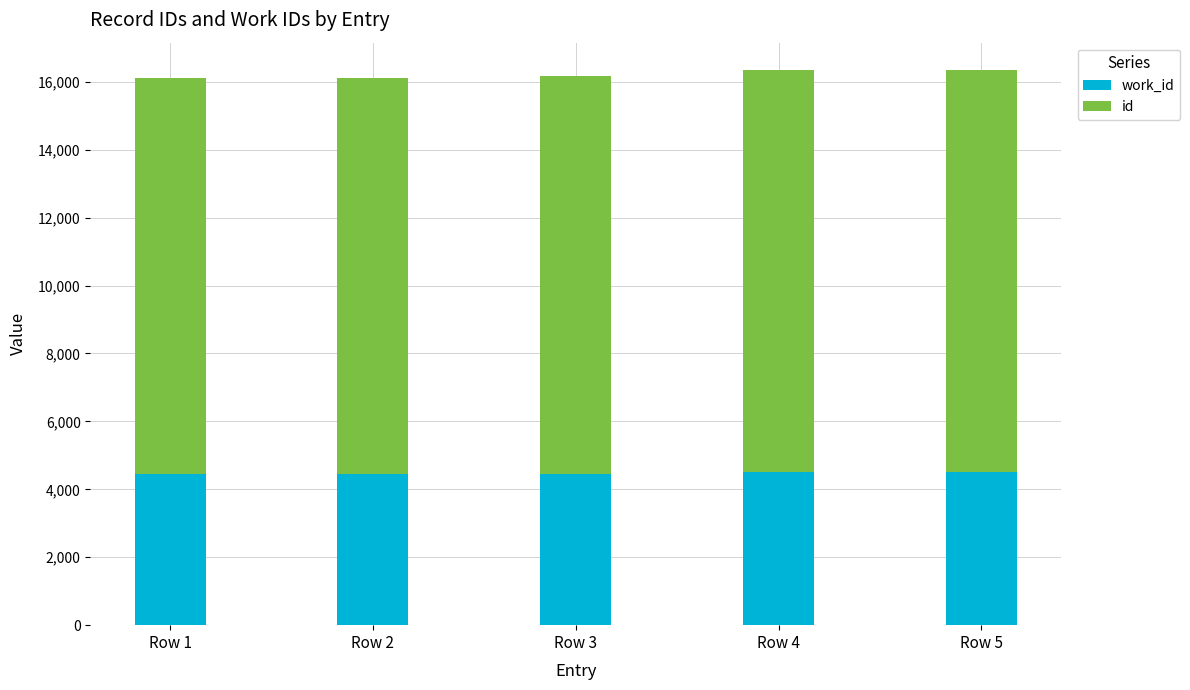

What is the total value across all series at Row 1?

16125